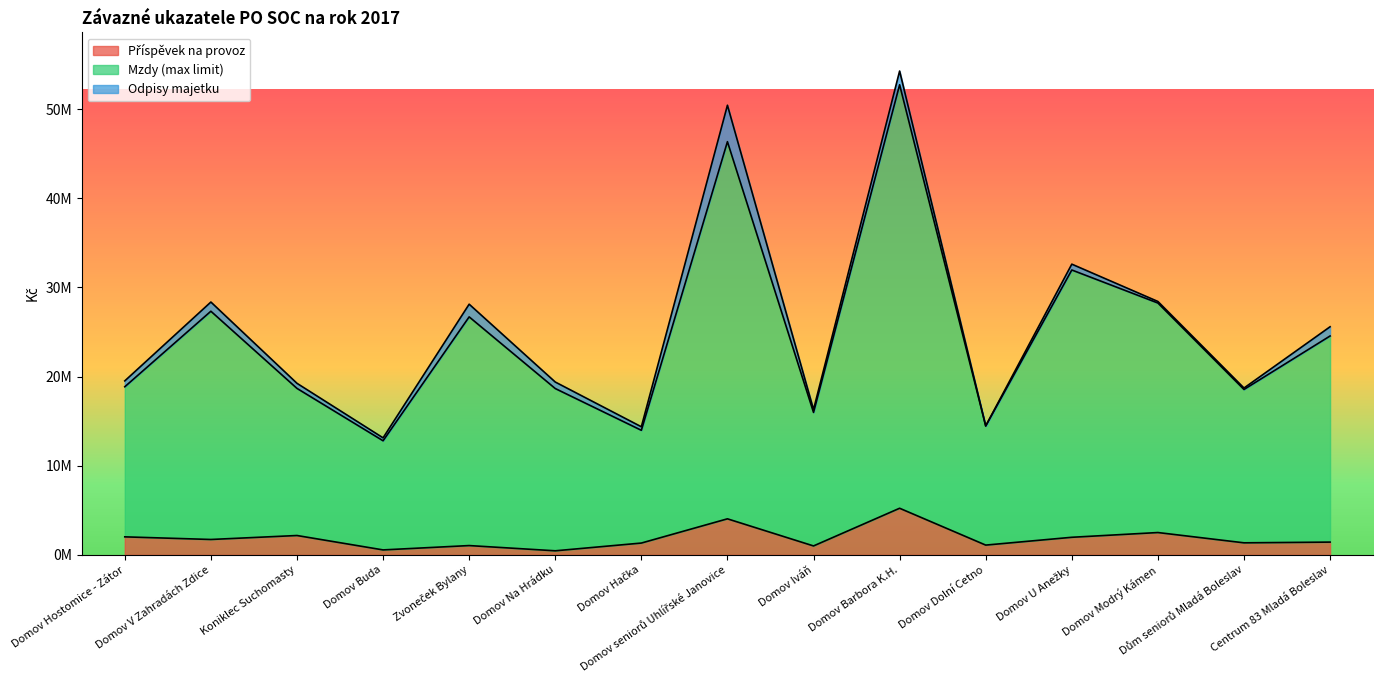

Between Dům seniorů Mladá Boleslav and Domov V Zahradách Zdice, which is larger?

Domov V Zahradách Zdice